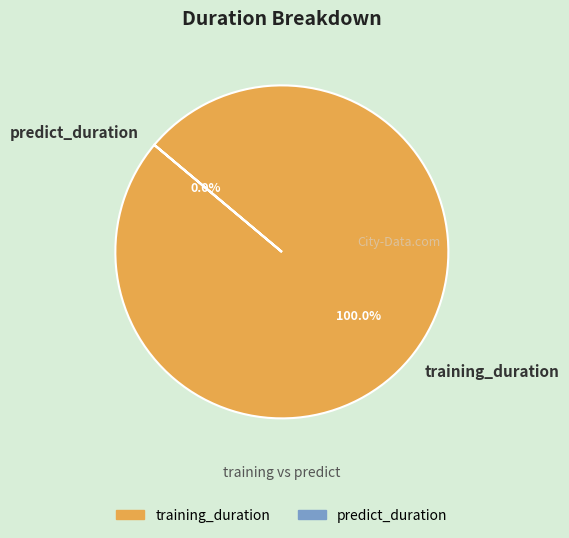

How many segments does this pie chart have?

2